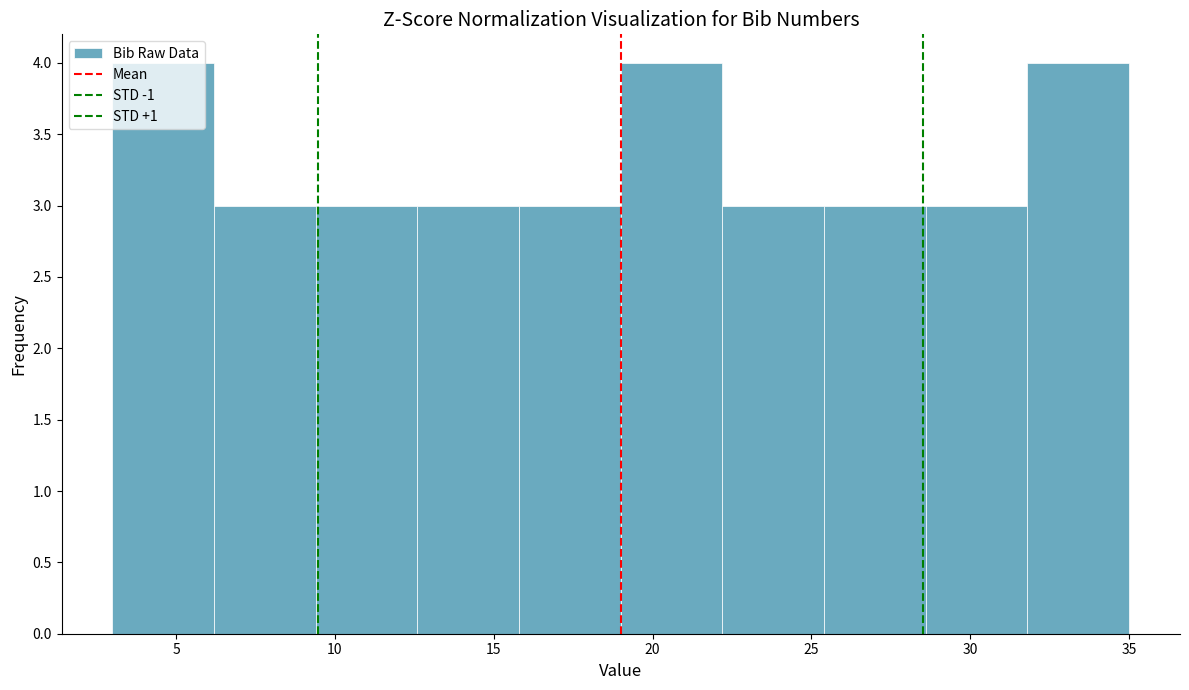

Reading left to right, transcribe this chart: for each bar, give the range it covers on the x-axis and its height. Neither the bar edges nor the heights are printed on the chart, so give them approximately, as read against the axes.

3.0 to 6.2: 4
6.2 to 9.4: 3
9.4 to 12.6: 3
12.6 to 15.8: 3
15.8 to 19.0: 3
19.0 to 22.2: 4
22.2 to 25.4: 3
25.4 to 28.6: 3
28.6 to 31.8: 3
31.8 to 35.0: 4